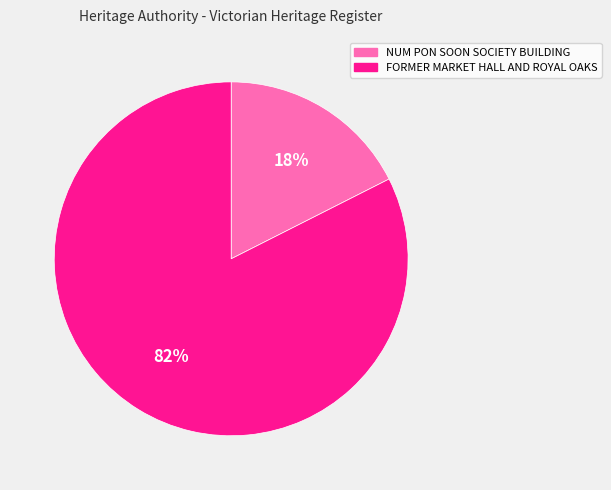

How many segments does this pie chart have?

2